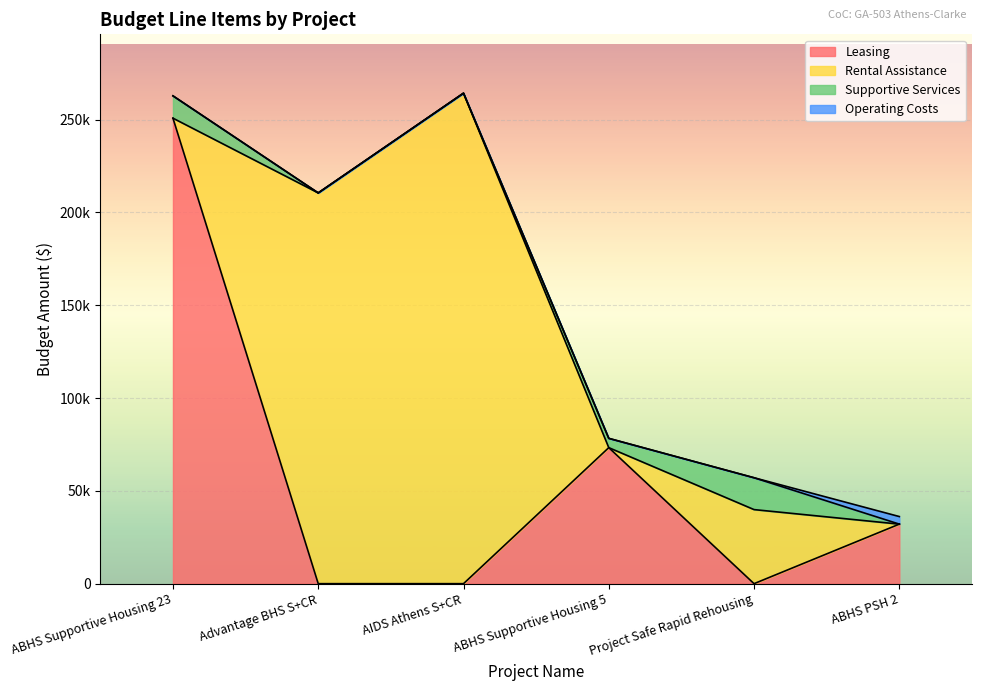

Which series has the largest range (max minus min)?

Rental Assistance